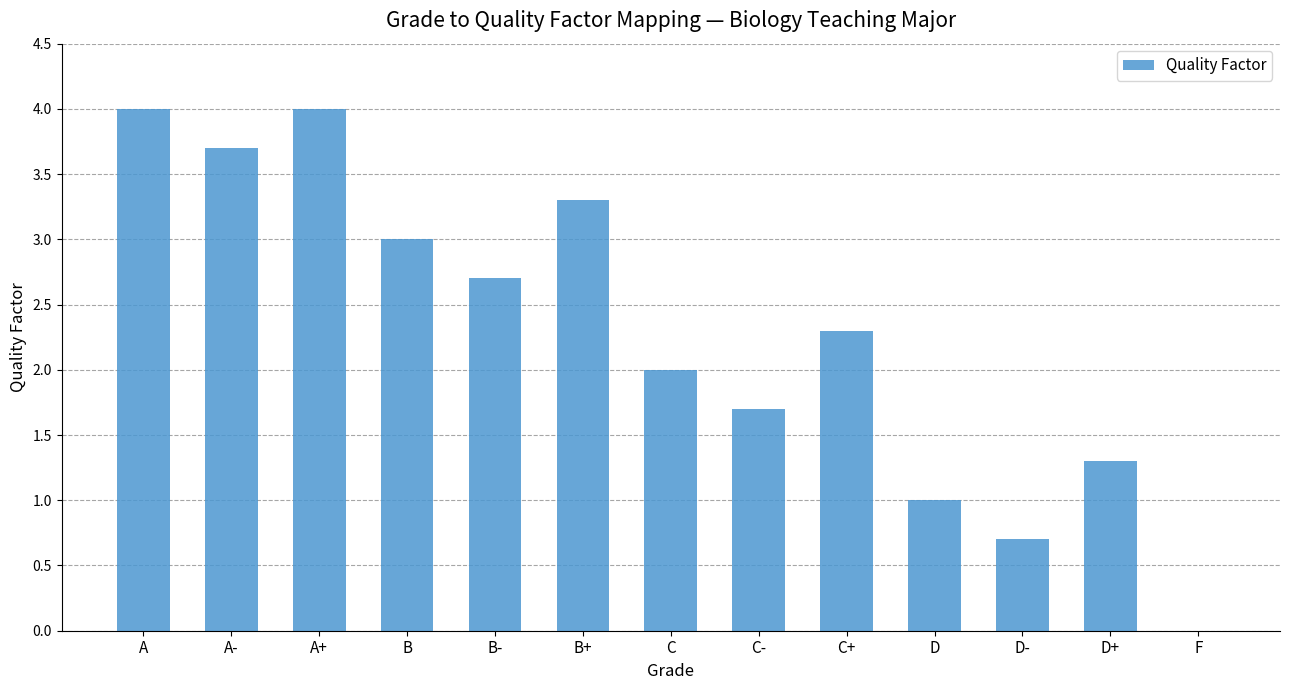

Are the bars horizontal?

No